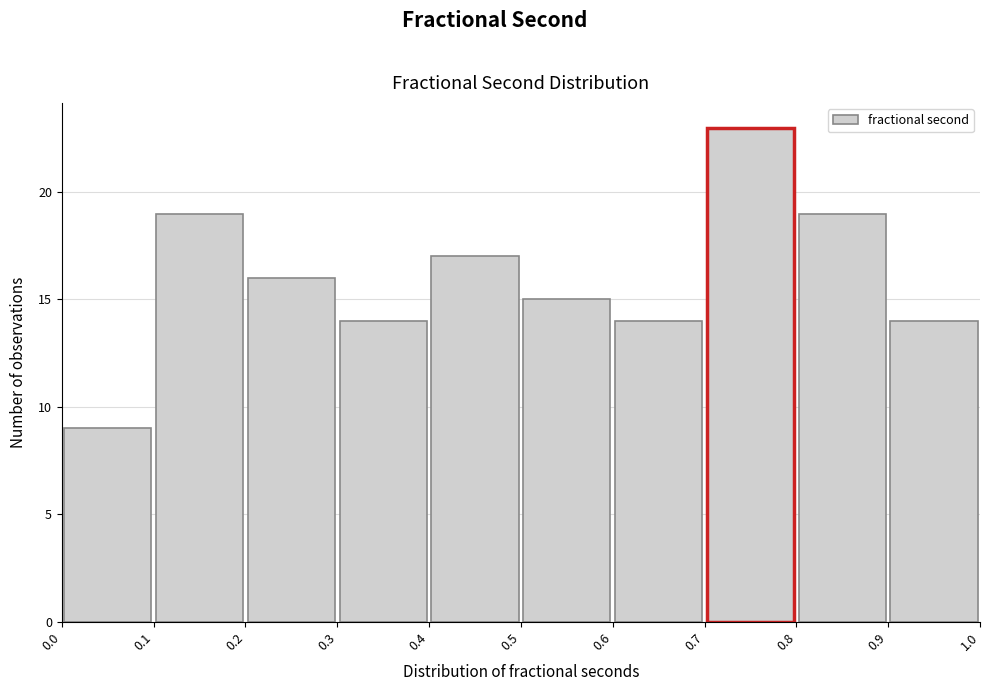

Reading left to right, list every bar in this chart as the range it spans on the x-axis followed by its height. The values are not printed on the chart, so give them approximately, as read against the axis.

0.0 to 0.1: 9
0.1 to 0.2: 19
0.2 to 0.3: 16
0.3 to 0.4: 14
0.4 to 0.5: 17
0.5 to 0.6: 15
0.6 to 0.7: 14
0.7 to 0.8: 23
0.8 to 0.9: 19
0.9 to 1.0: 14